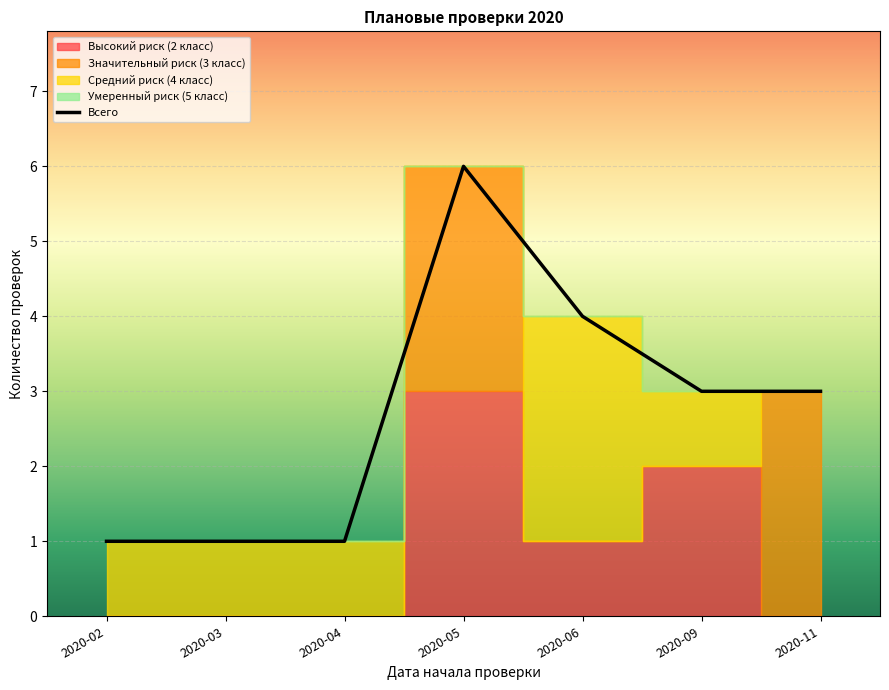

Approximately how many times larger is the value at 2020-09 compared to 2020-06?

0.8